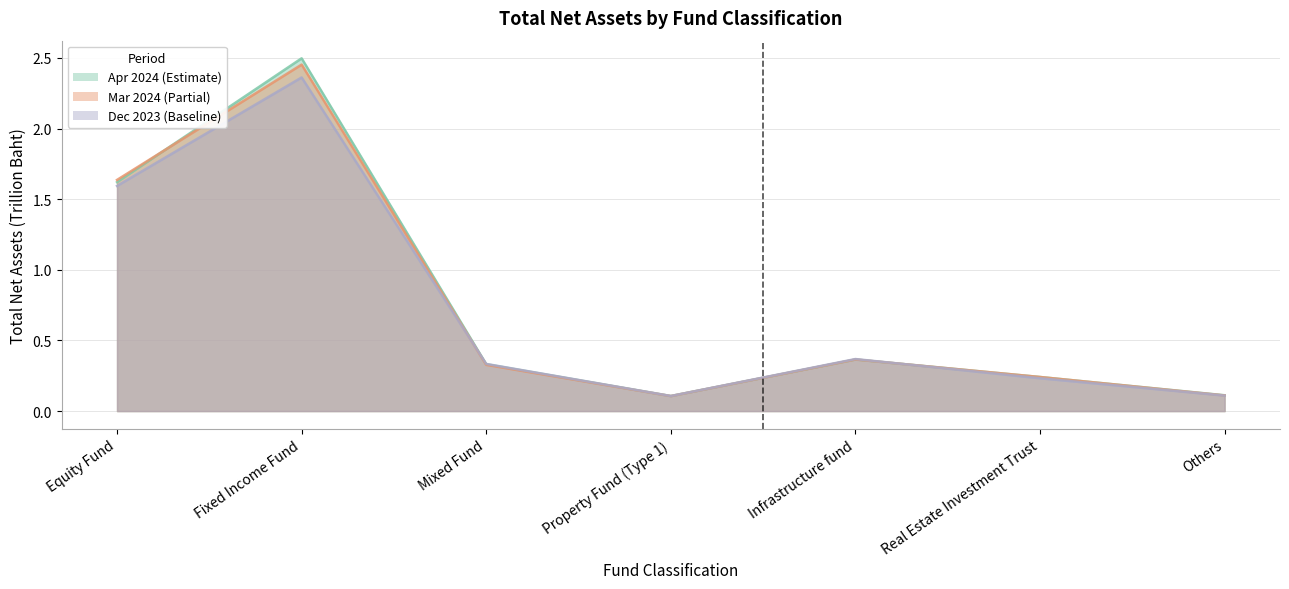

Rank the series by their maximum value, from lowest to highest.

Dec 2023 (Baseline), Mar 2024 (Partial), Apr 2024 (Estimate)